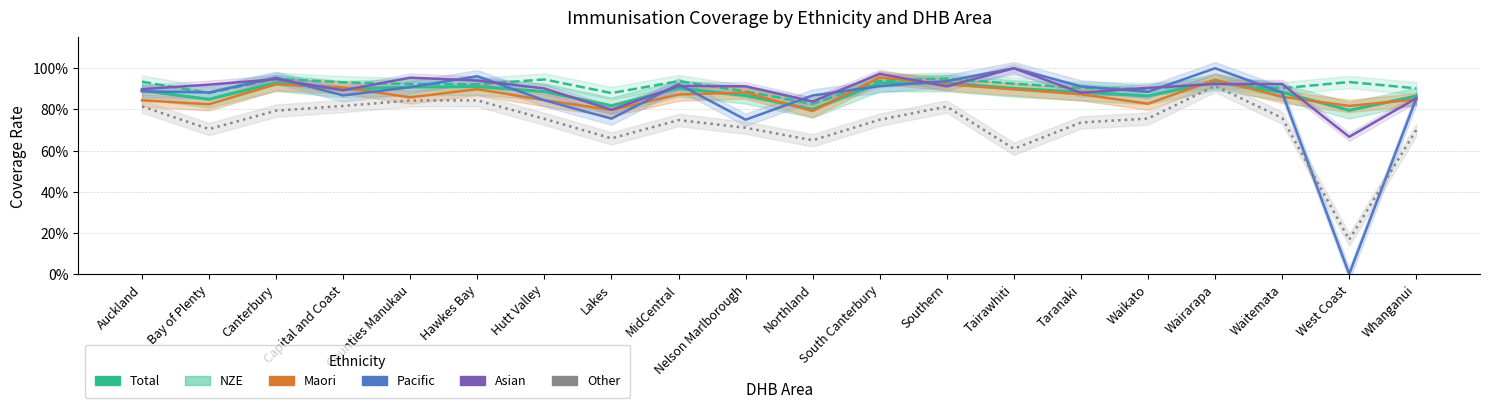

Is the value of Asian at Lakes greater than the value of Maori at Southern?

No